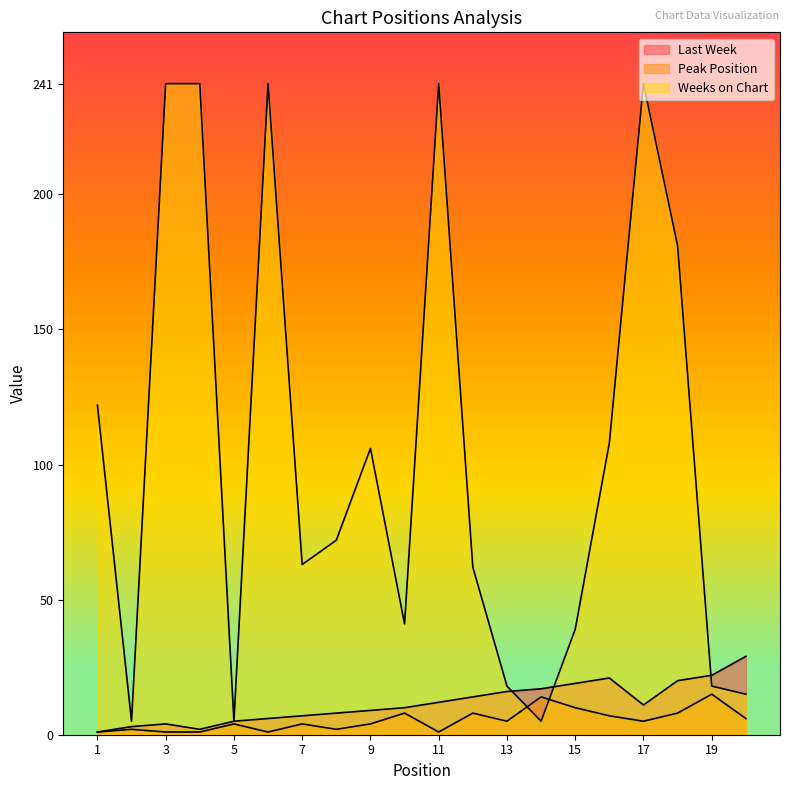

How many interior local peaks does the Last Week series have?

2